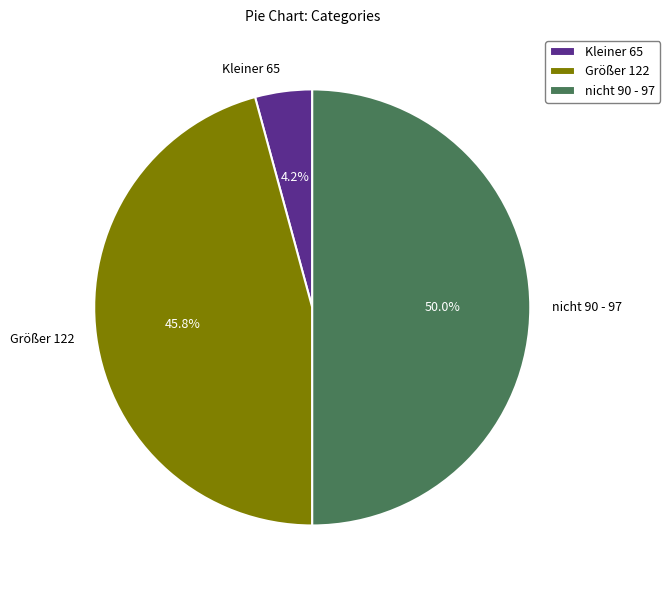

To the nearest percent, what is the difference between the largest and smallest slice percentages?

46%